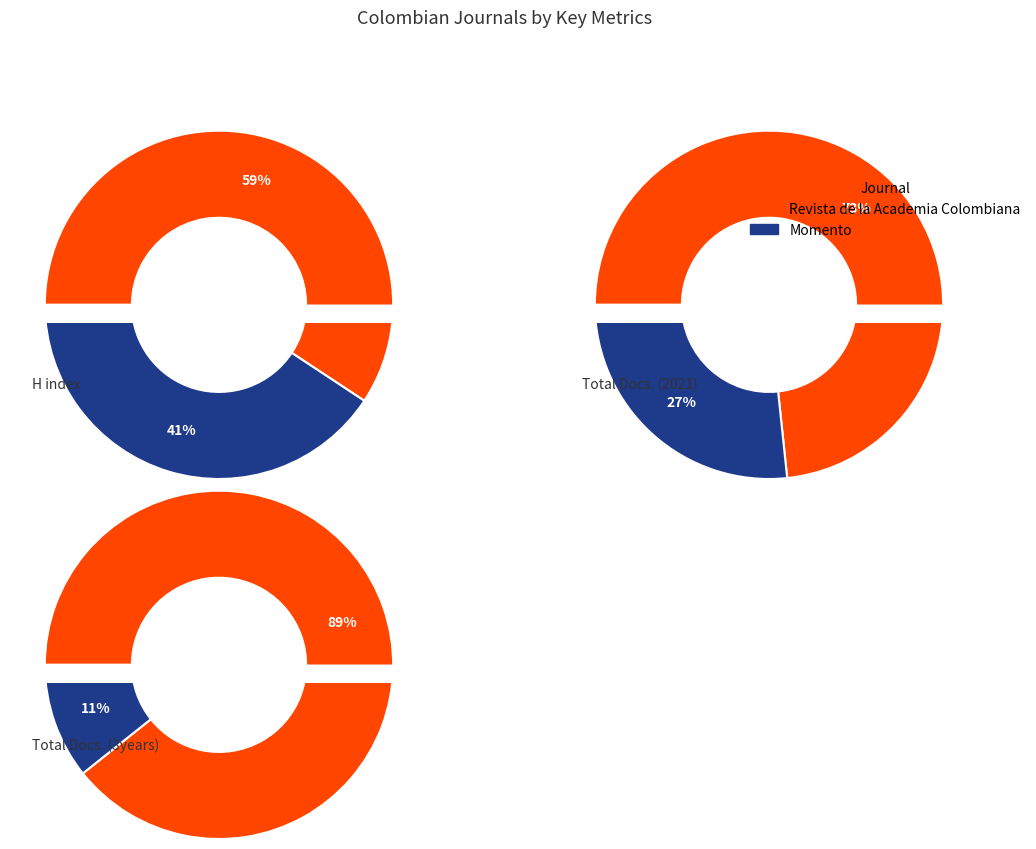

Between Revista de la Academia Colombiana and Momento, which series saw the biggest shift?

Total Docs. (3years)